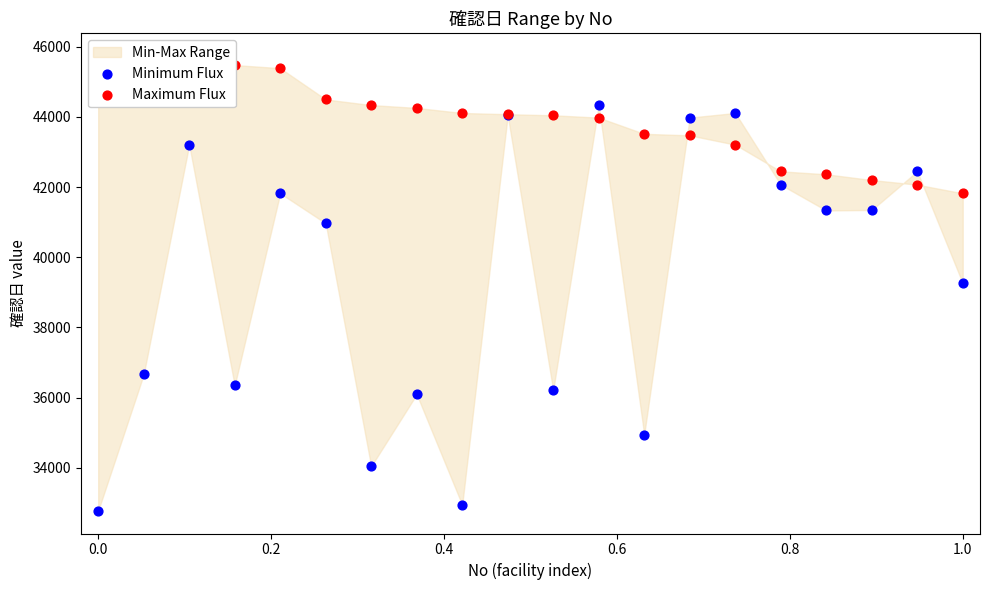

At how many categories does at least one series exceed 42413?

17